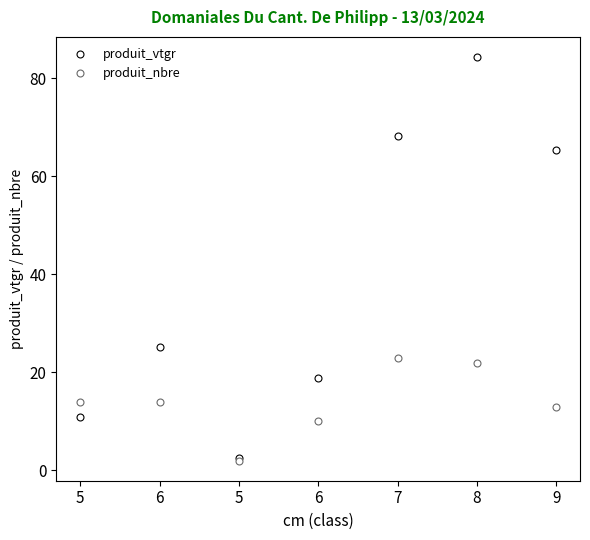

The value of produit_nbre at 5 is 2.0. True or false?

True